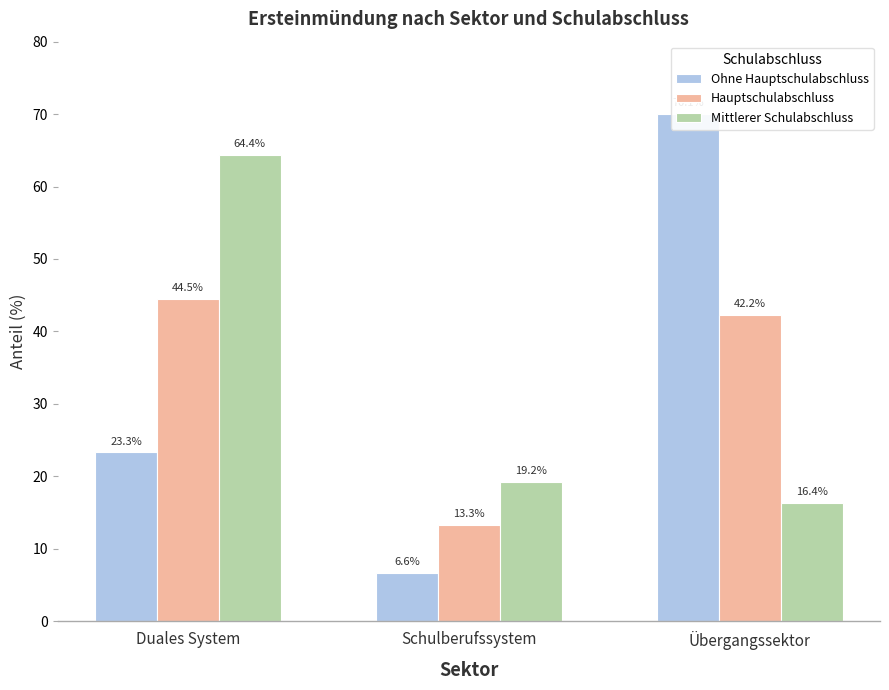

The Ohne Hauptschulabschluss series shows 70.1 at Übergangssektor. True or false?

True